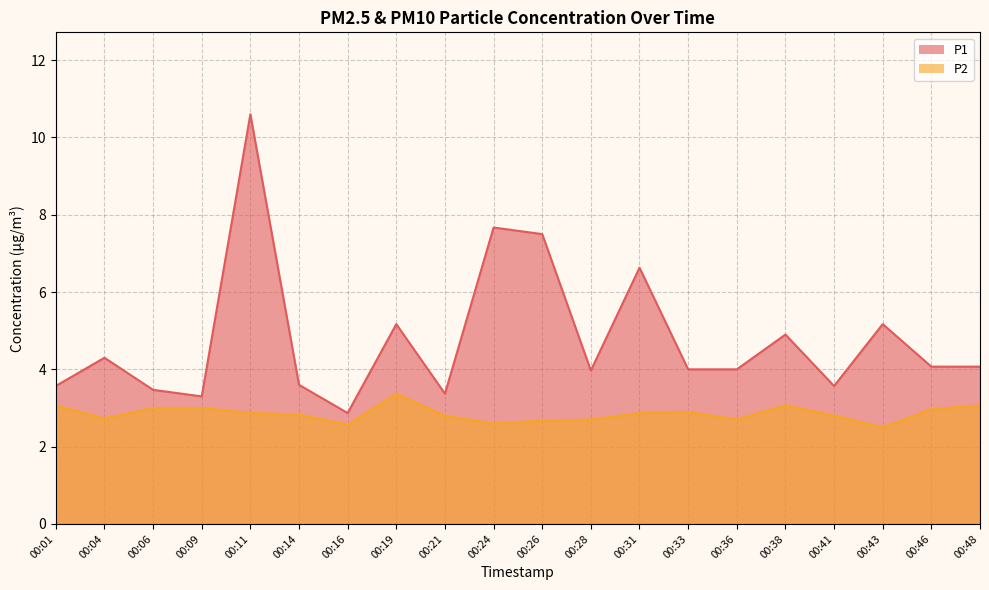

At how many categories does at least one series exceed 7?

3